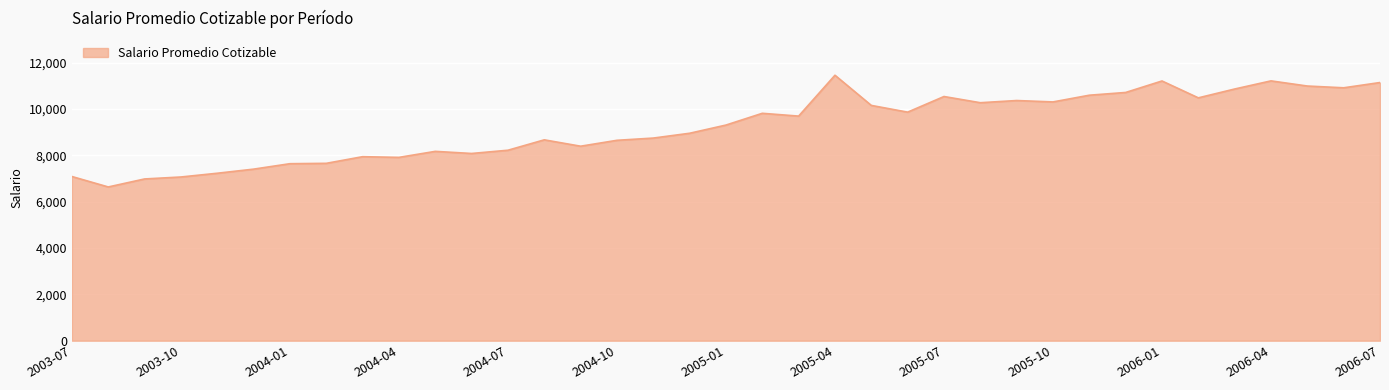

What is the greatest value displayed?

11461.1